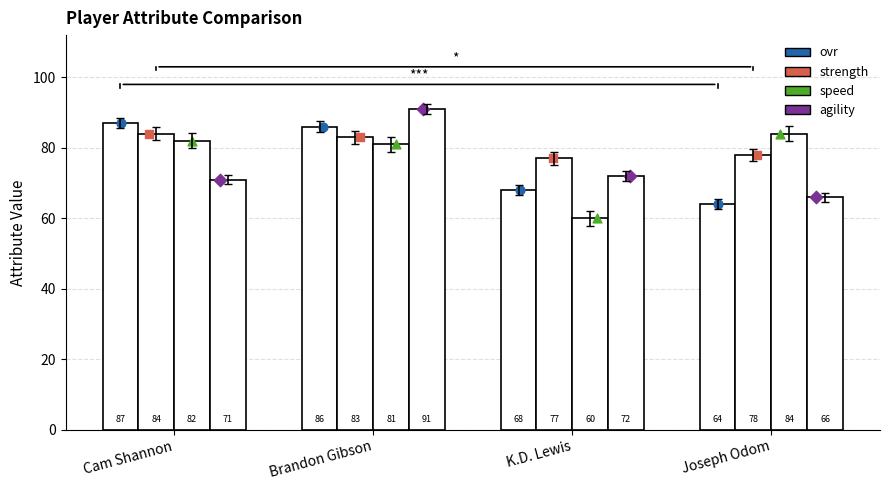

Is the value of strength at Brandon Gibson greater than the value of ovr at K.D. Lewis?

Yes